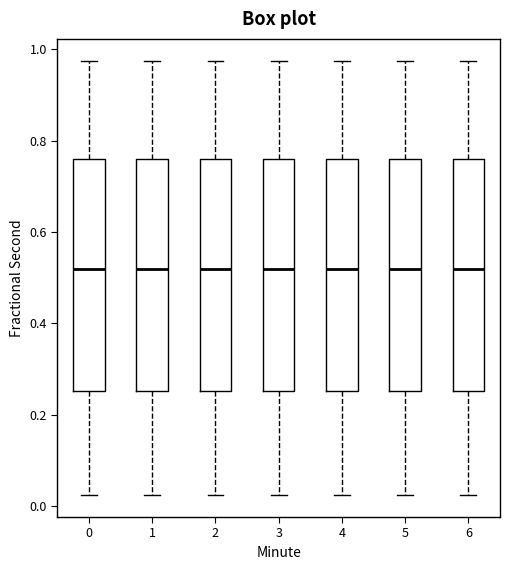

Where does the median line of the box at x = 1 sit on the y-axis? The values are not printed on the chart, so give them approximately, as read against the axis.

0.52